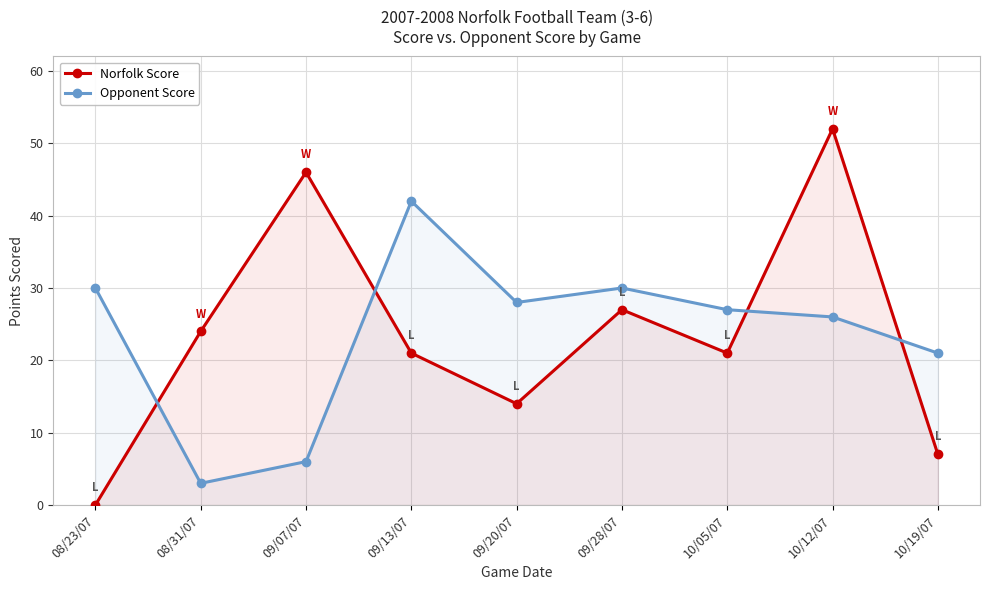

What is the difference between the highest and lowest values at 09/20/07?

14